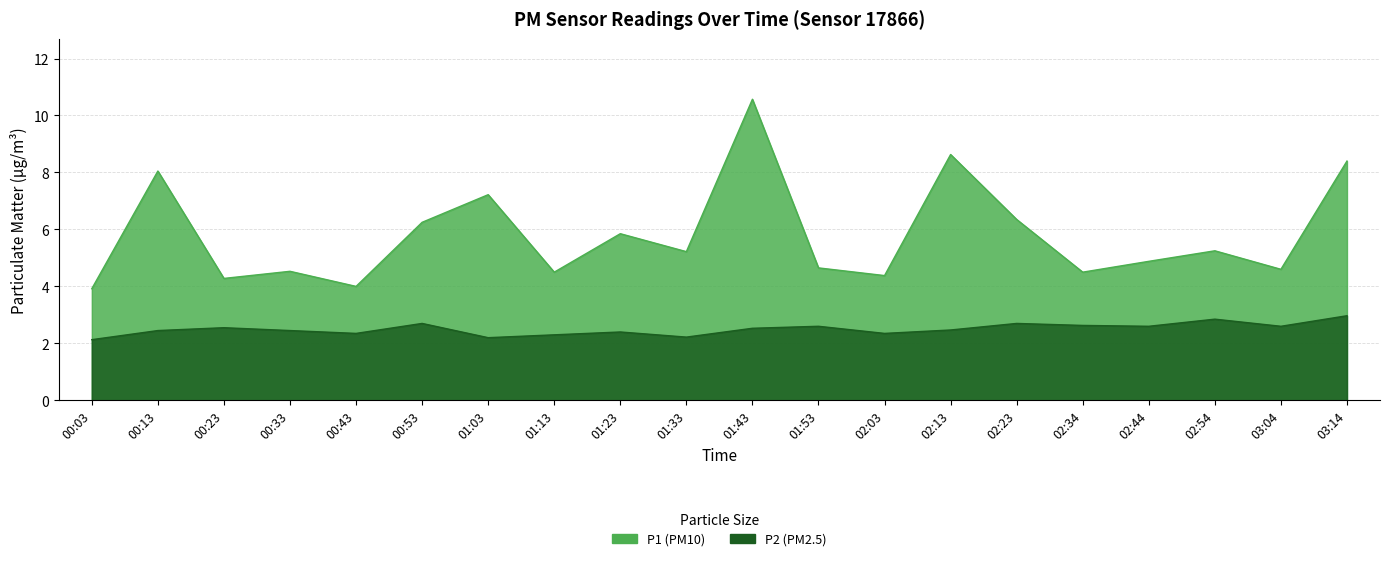

Reading left to right, what are all the values shown in this chart?

P1: 00:03=3.9	00:13=8.1	00:23=4.3	00:33=4.5	00:43=4.0	00:53=6.2	01:03=7.2	01:13=4.5	01:23=5.8	01:33=5.2	01:43=10.6	01:53=4.7	02:03=4.4	02:13=8.6	02:23=6.3	02:34=4.5	02:44=4.9	02:54=5.2	03:04=4.6	03:14=8.4
P2: 00:03=2.1	00:13=2.5	00:23=2.5	00:33=2.5	00:43=2.4	00:53=2.7	01:03=2.2	01:13=2.3	01:23=2.4	01:33=2.2	01:43=2.5	01:53=2.6	02:03=2.4	02:13=2.5	02:23=2.7	02:34=2.6	02:44=2.6	02:54=2.9	03:04=2.6	03:14=3.0